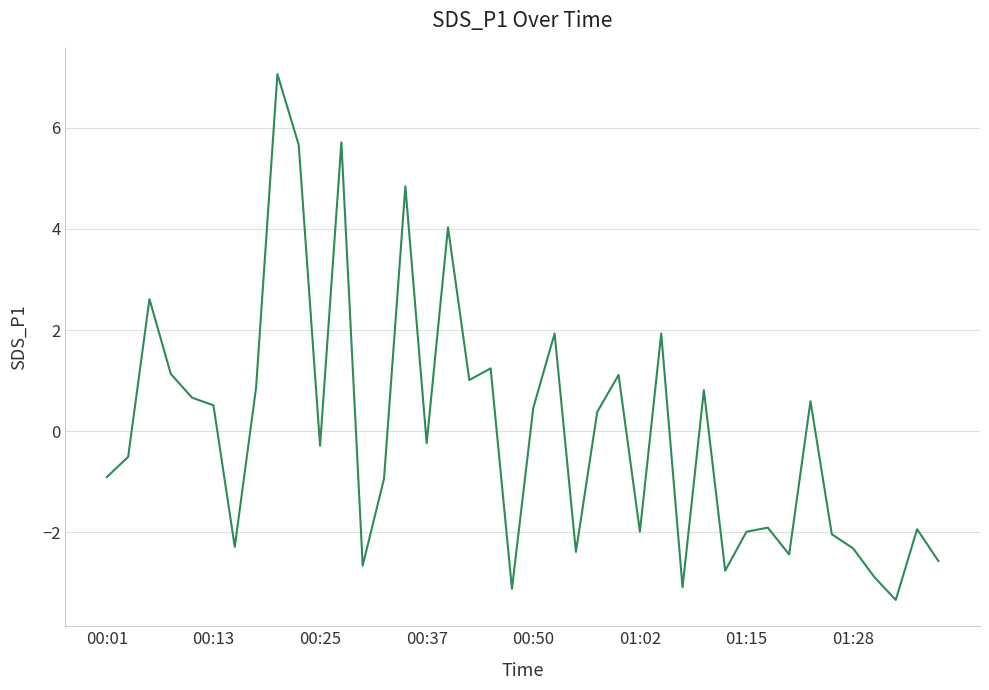

How many interior local valleys (lower than both neighbors) does the data have?

12